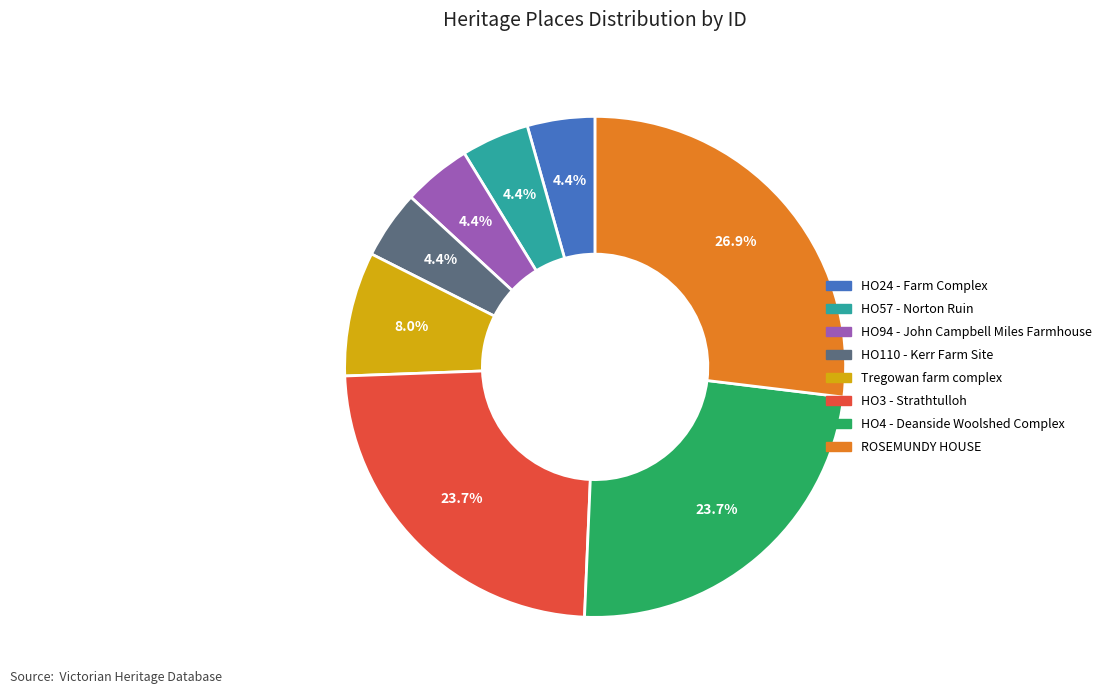

Which has a higher value, HO3 - Strathtulloh or HO110 - Kerr Farm Site?

HO3 - Strathtulloh